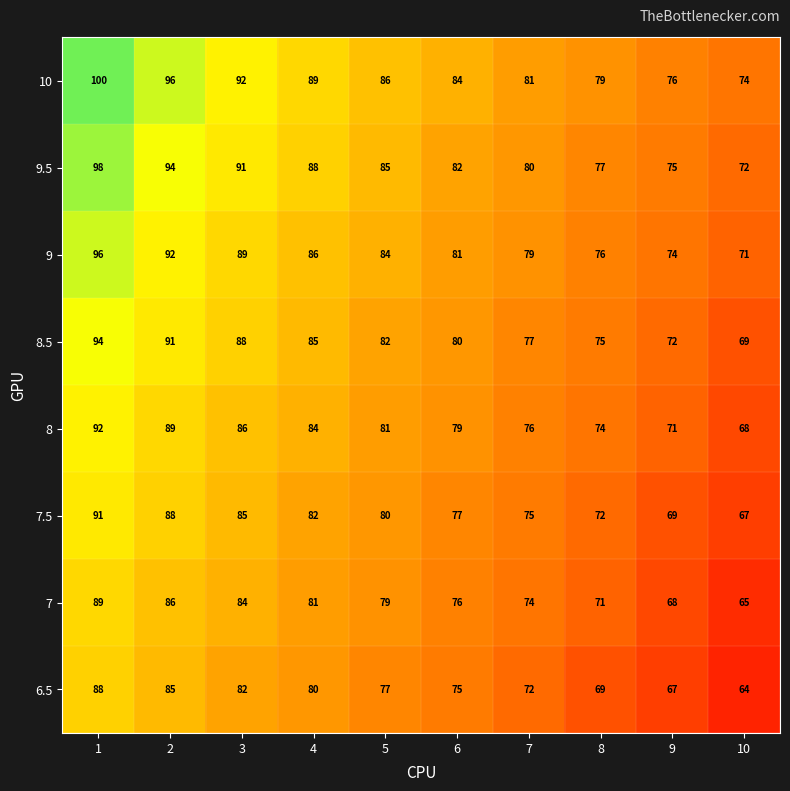

What is the average value of the 8.5 series?

81